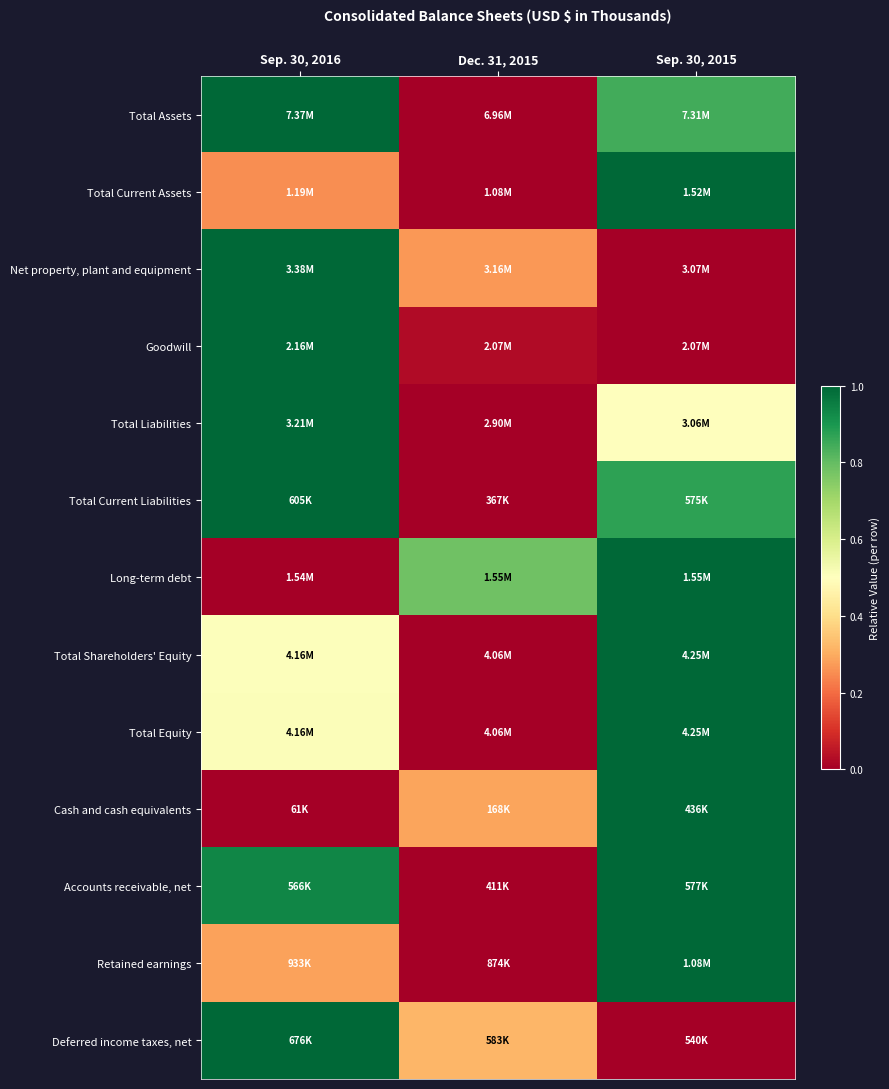

Which series changed the most between Sep. 30, 2016 and Dec. 31, 2015?

Total Assets